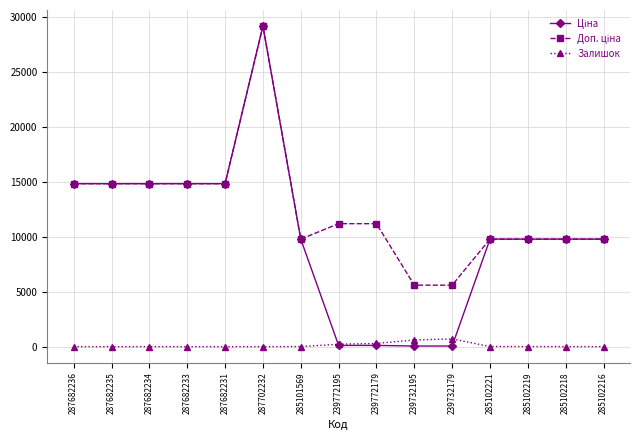

How many categories are shown in the chart?

15